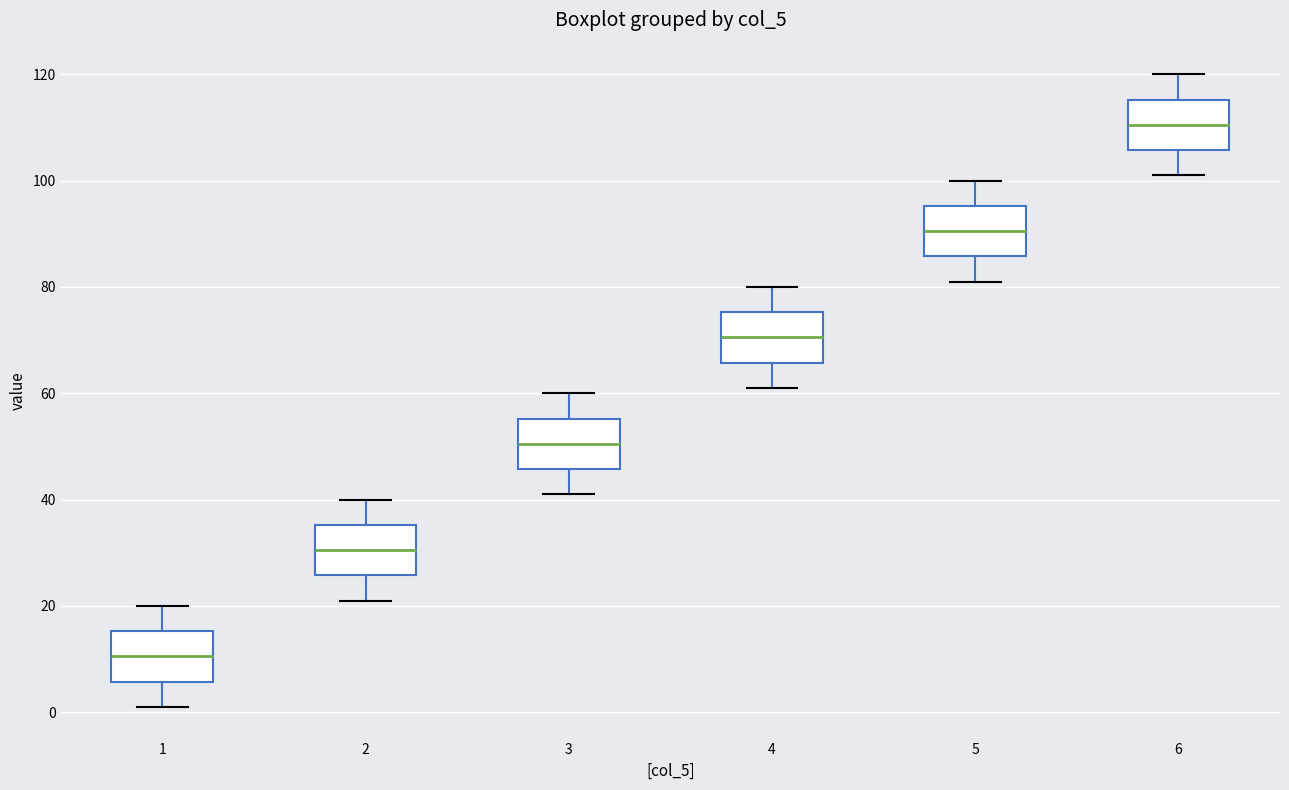

Where does the upper whisker of the box at x = 3 end on the y-axis? The values are not printed on the chart, so give them approximately, as read against the axis.

60